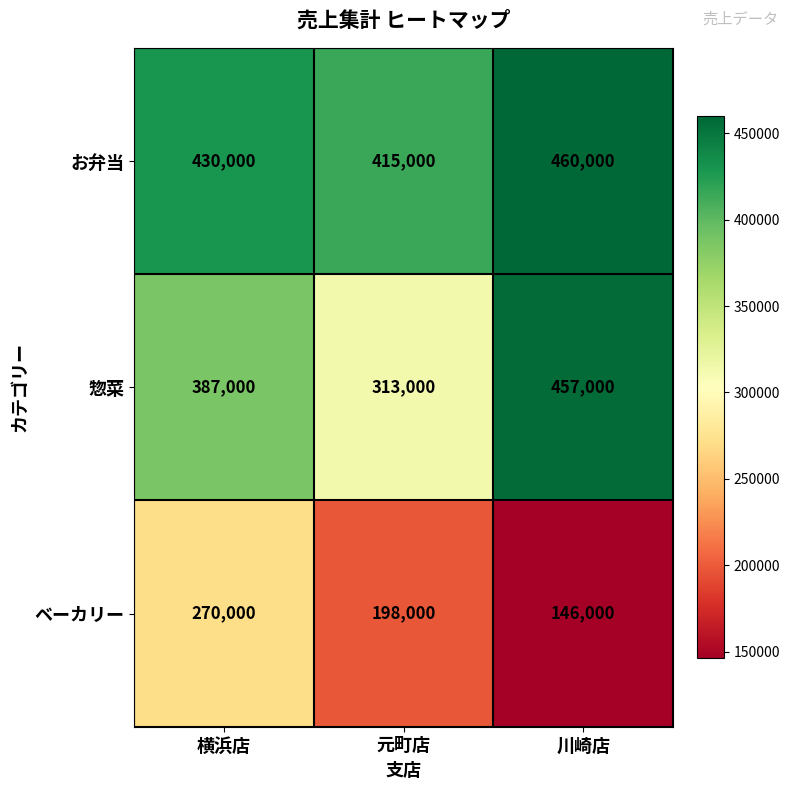

At which category does the chart reach its peak across all series?

川崎店